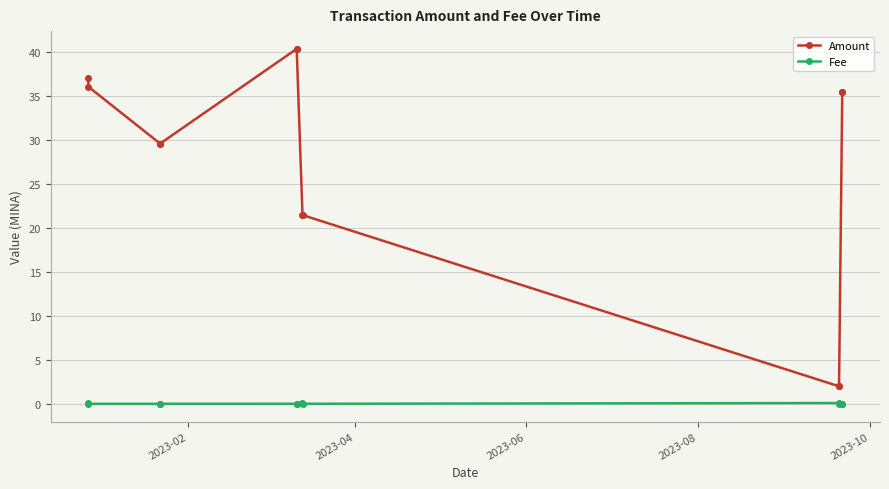

At how many categories does at least one series exceed 22?

8